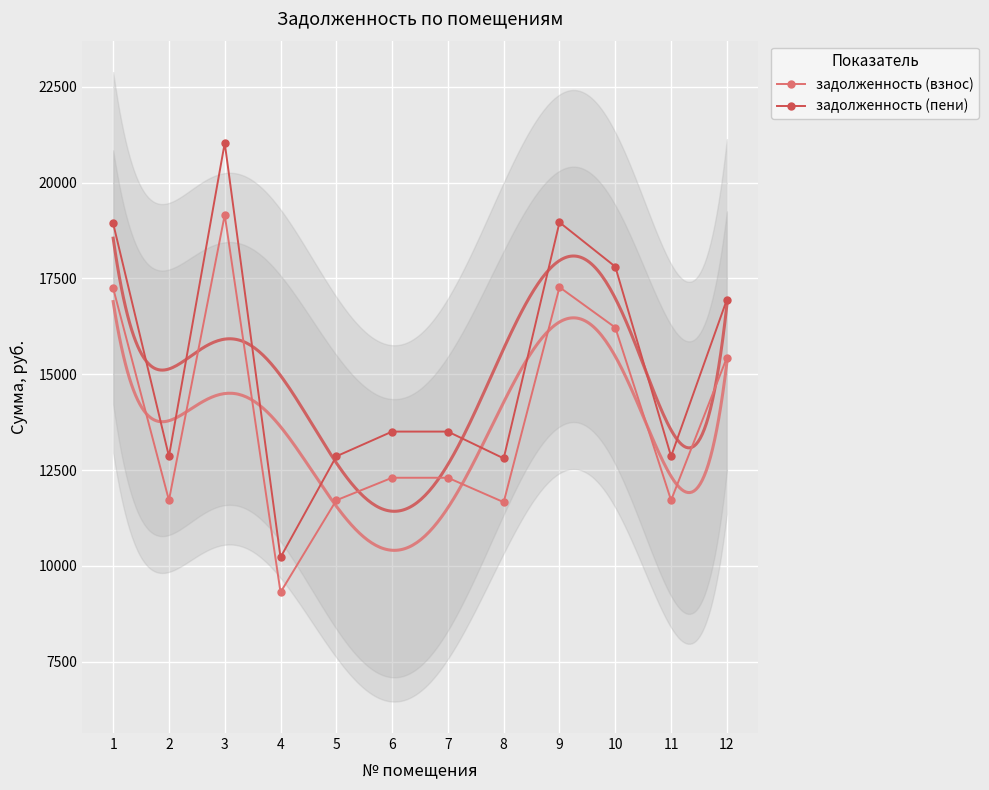

How many interior local valleys does the задолженность (взнос) series have?

4